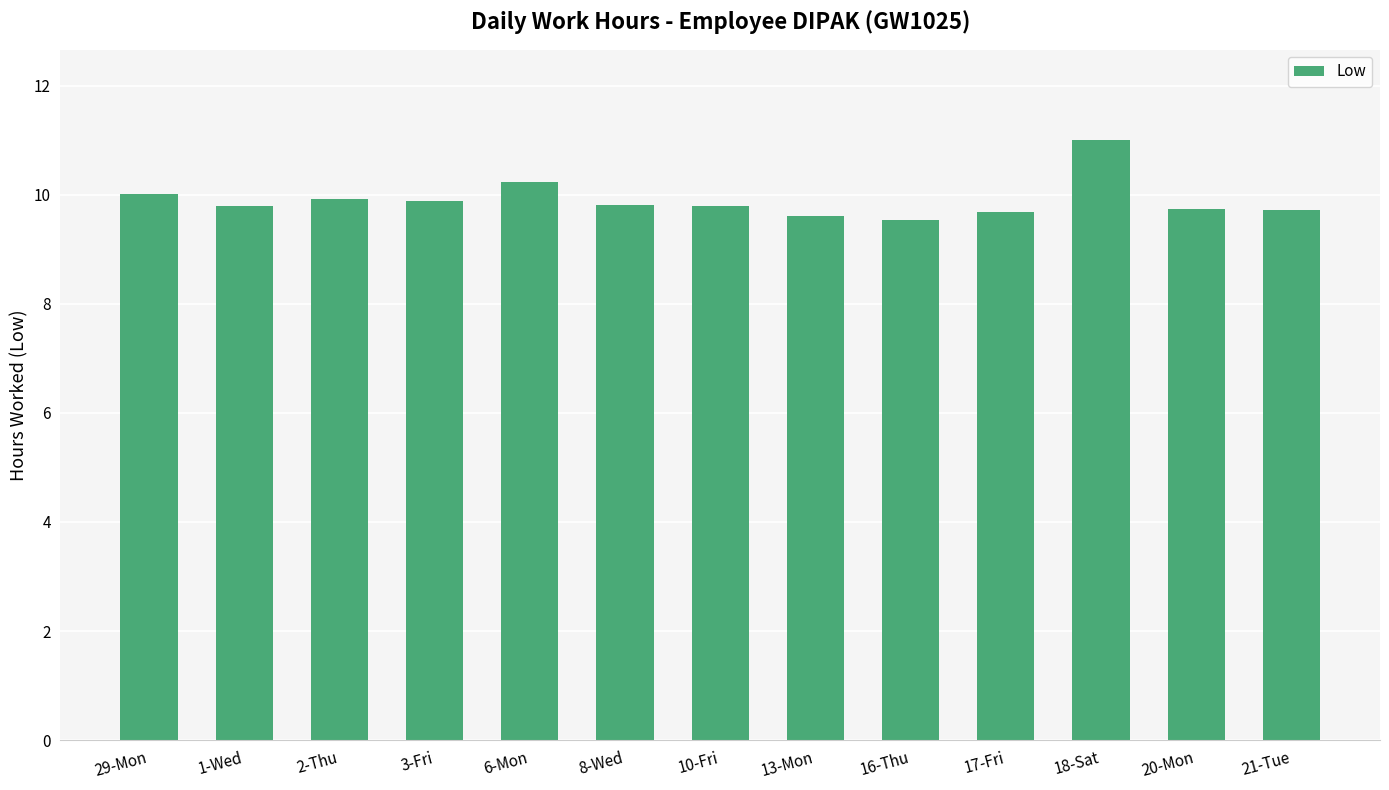

What is the smallest value displayed?

9.5